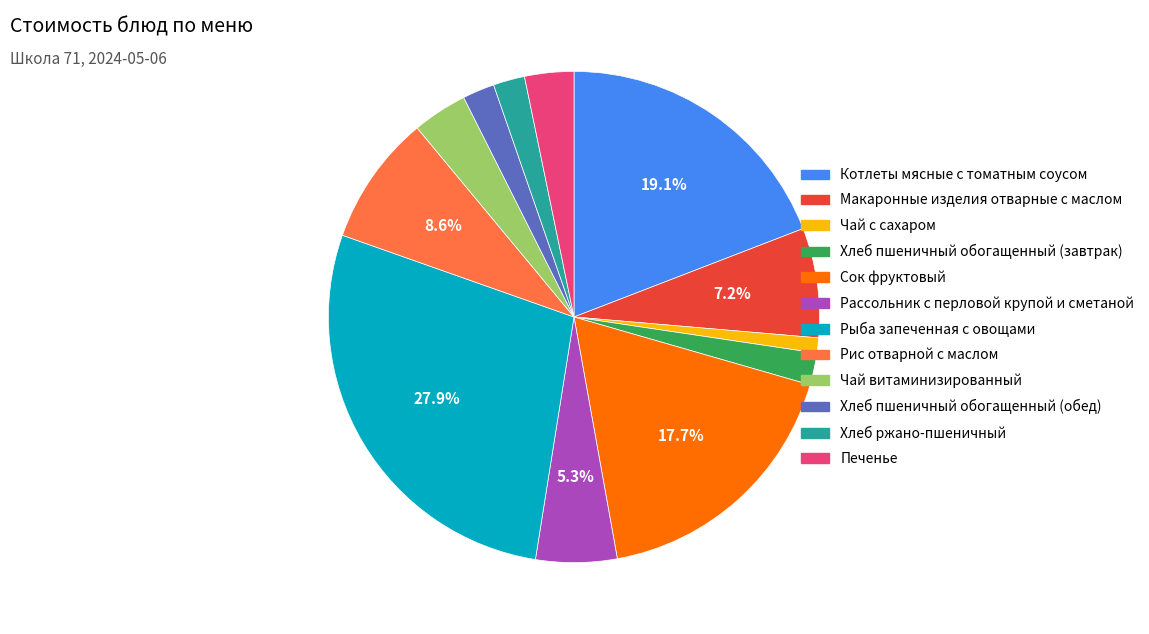

To the nearest percent, what percentage of the pie is Макаронные изделия отварные с маслом?

7%